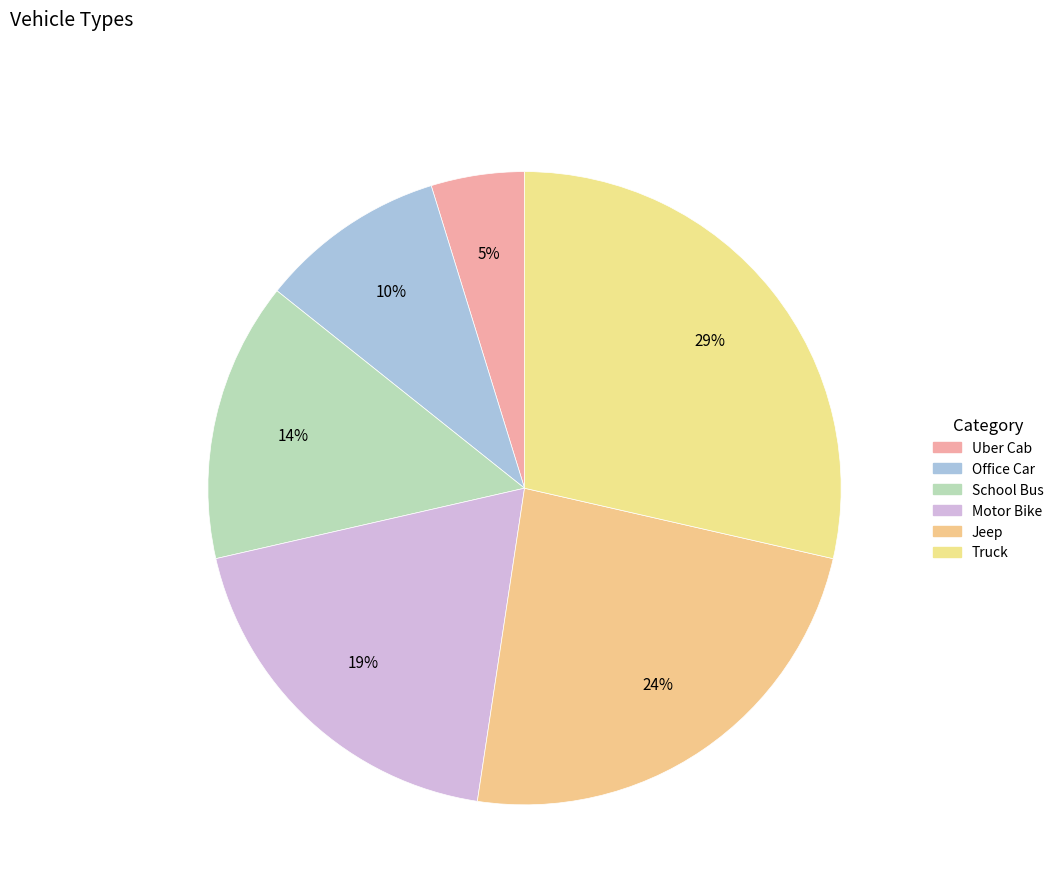

To the nearest percent, what portion does Motor Bike represent?

19%